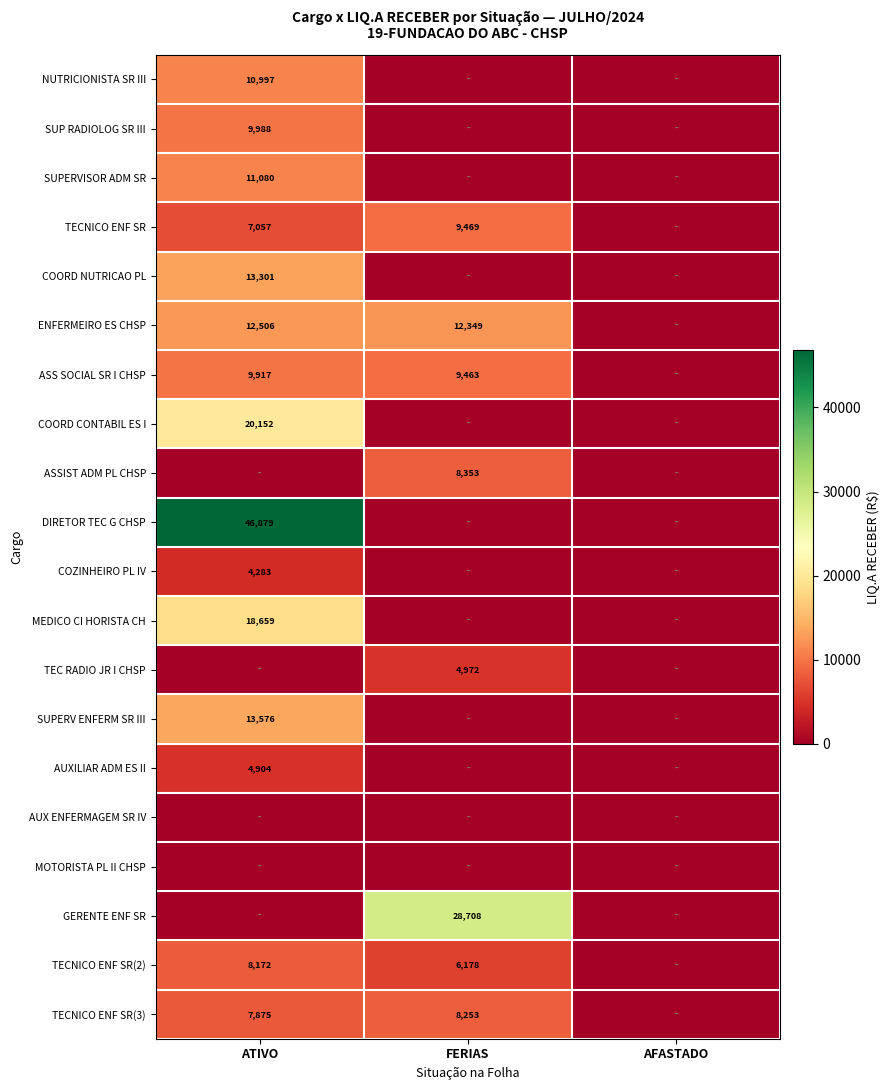

Is it true that AUXILIAR ADM ES II equals 4904 at ATIVO?

True